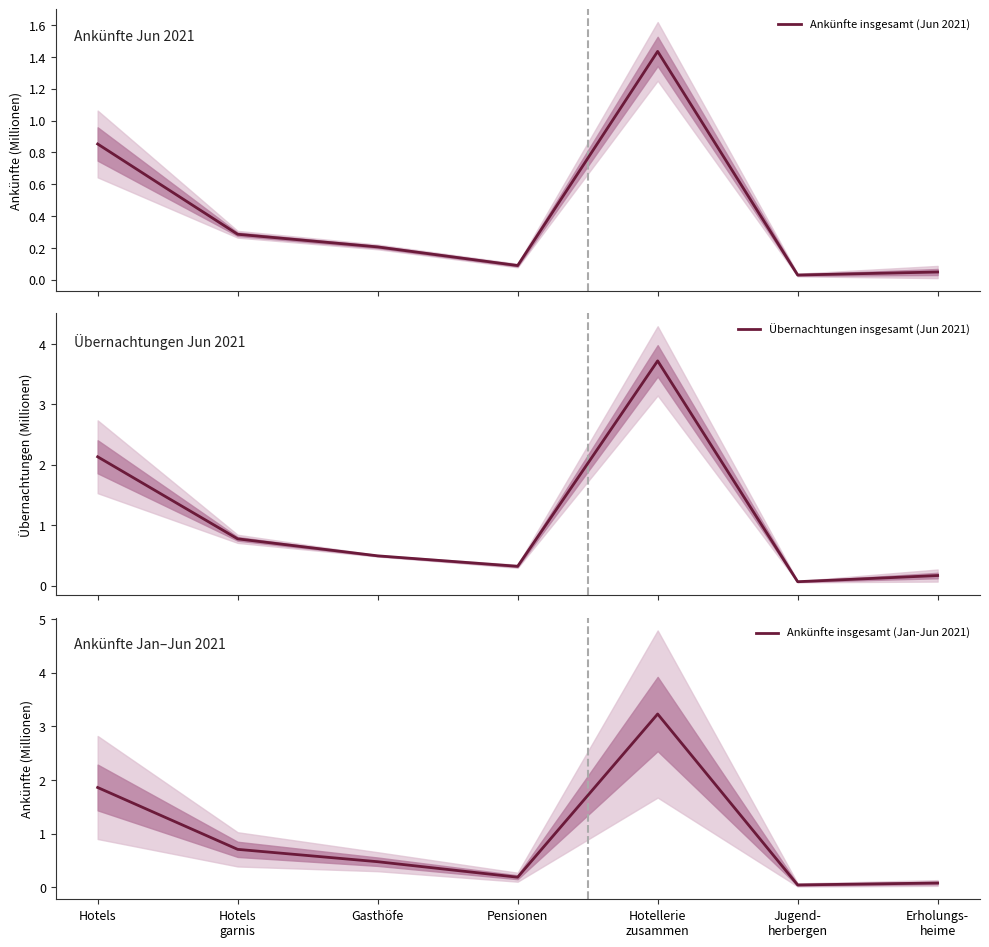

At how many categories does at least one series exceed 1?

2